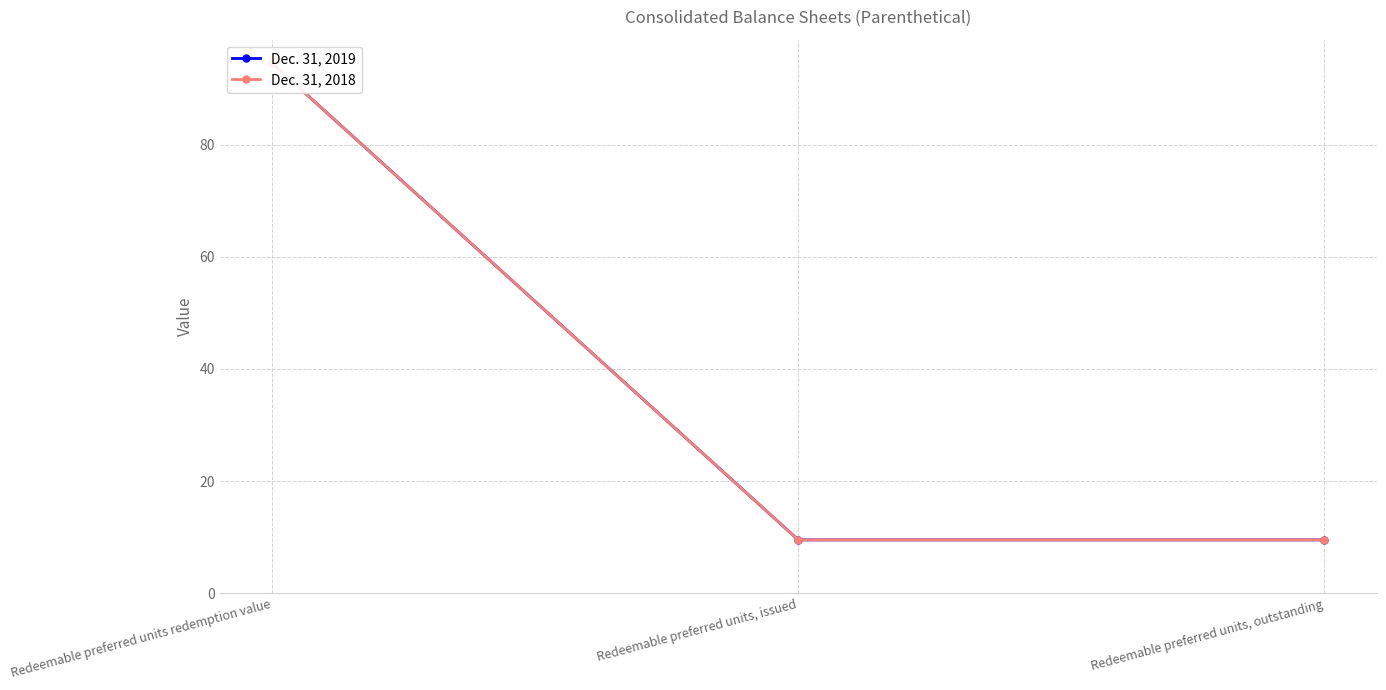

What is the difference between the Dec. 31, 2019 values at Redeemable preferred units, issued and Redeemable preferred units redemption value?

85.0